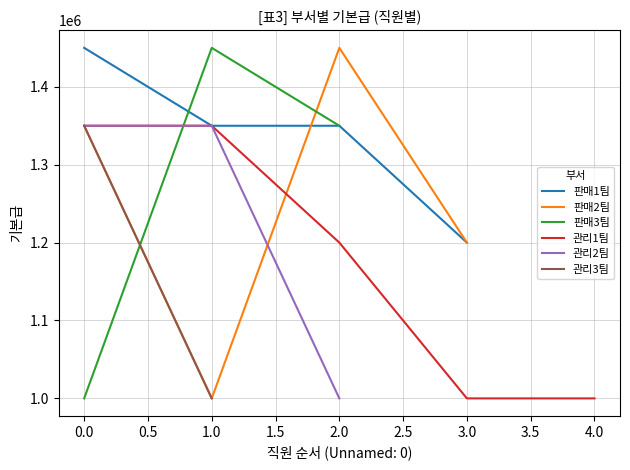

Which series ends up on top after the final intersection of 판매3팀 and 관리1팀?

판매3팀